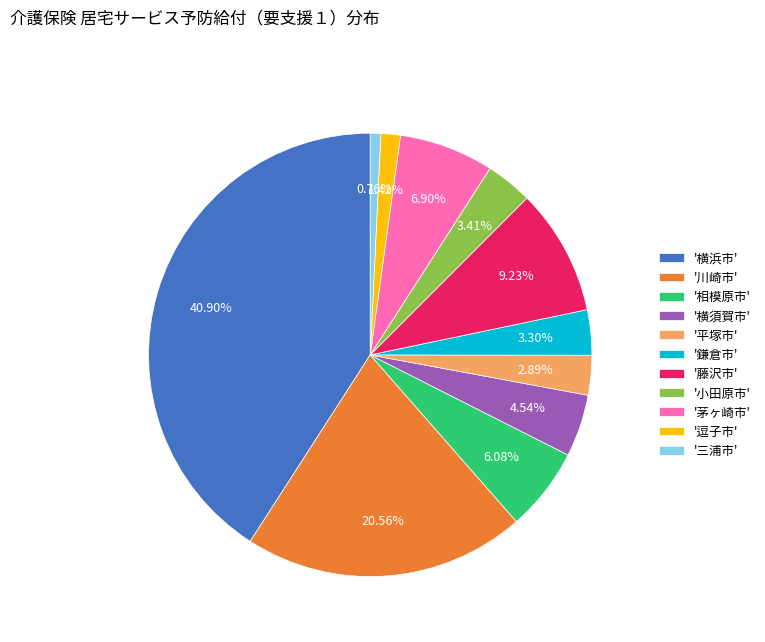

Is there any slice that represents more than half of the pie?

No